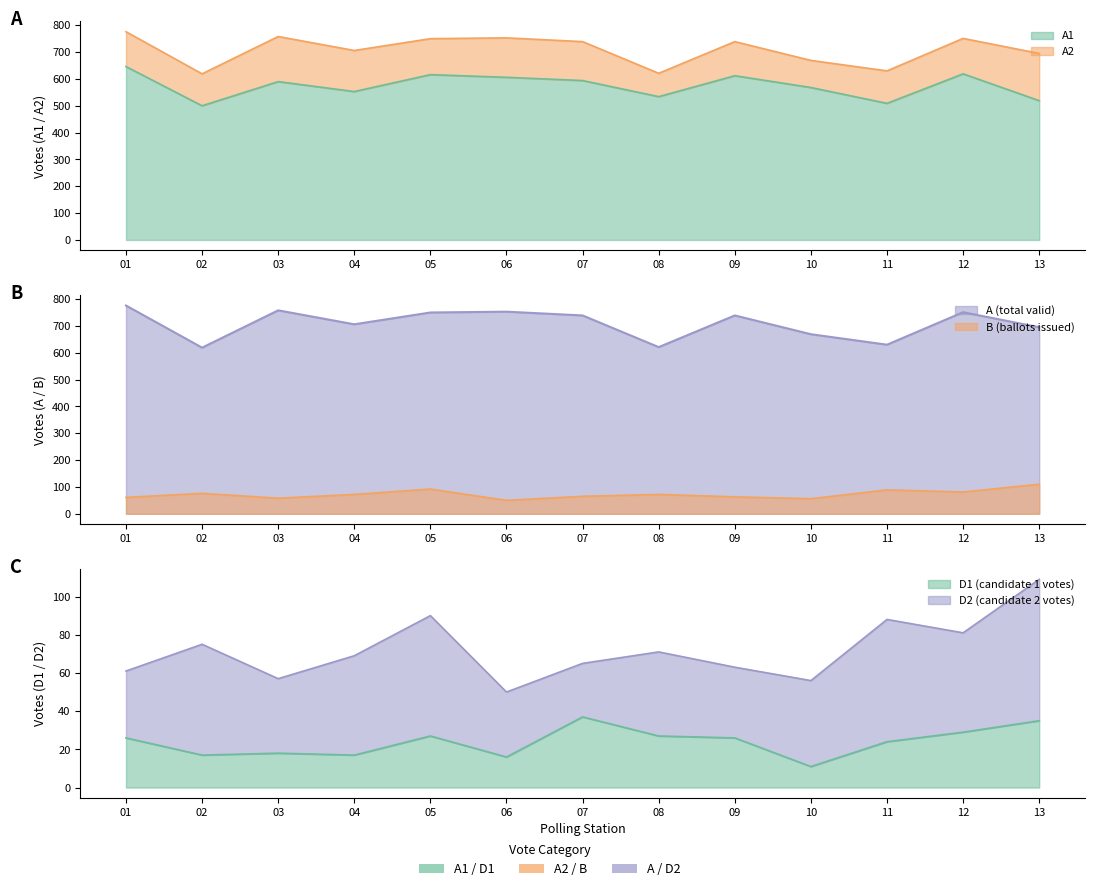

At which label does D1 first exceed 26?

05